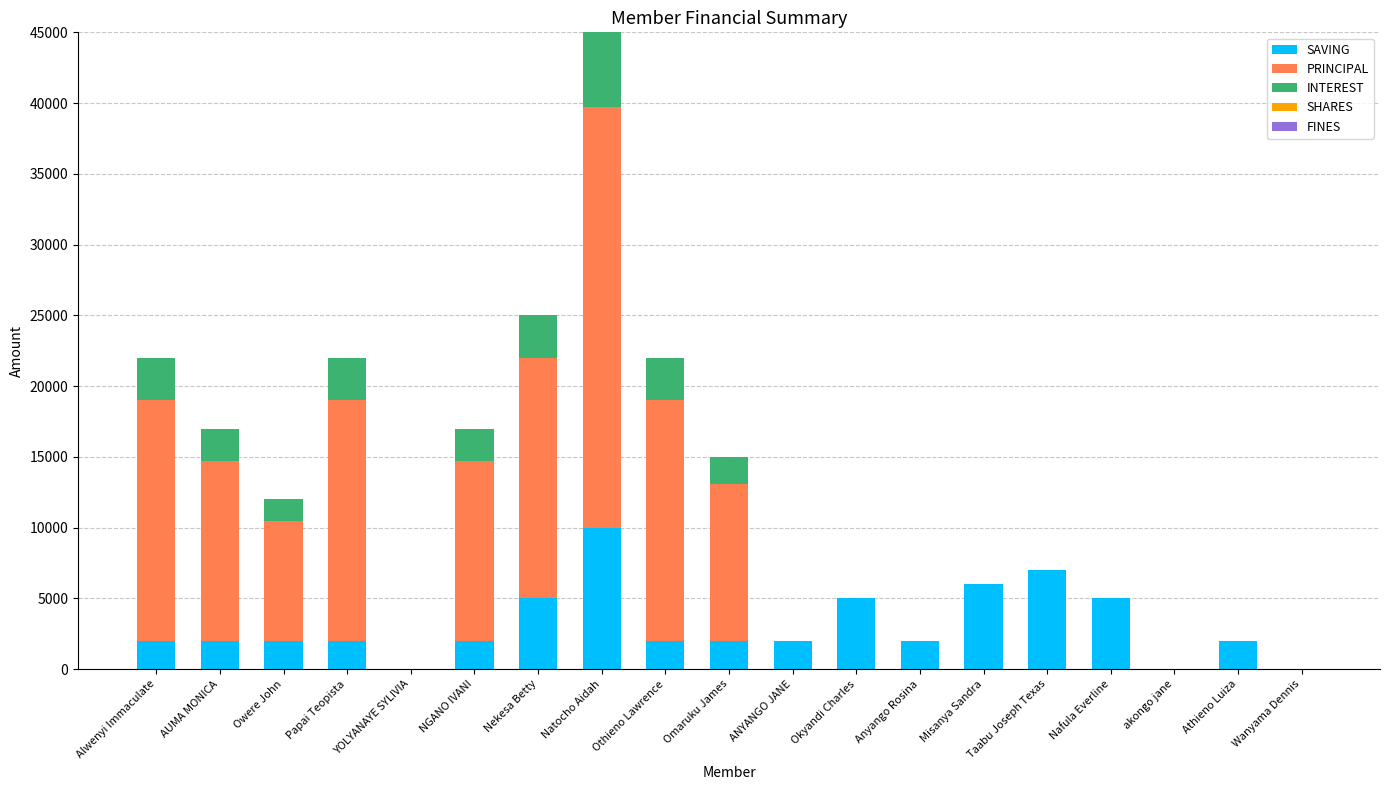

What is the highest value of the SAVING series?

10000